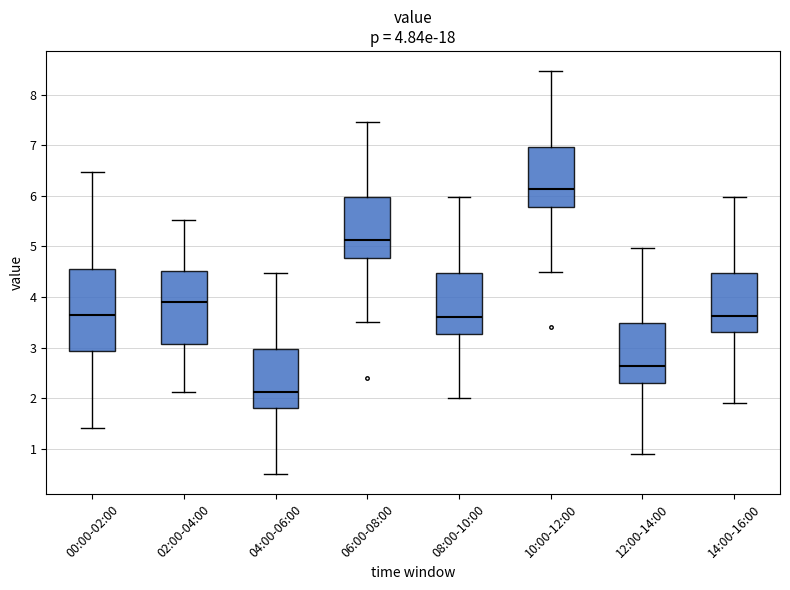

Which box is the tallest, from its lower edge to its upper edge?

00:00-02:00